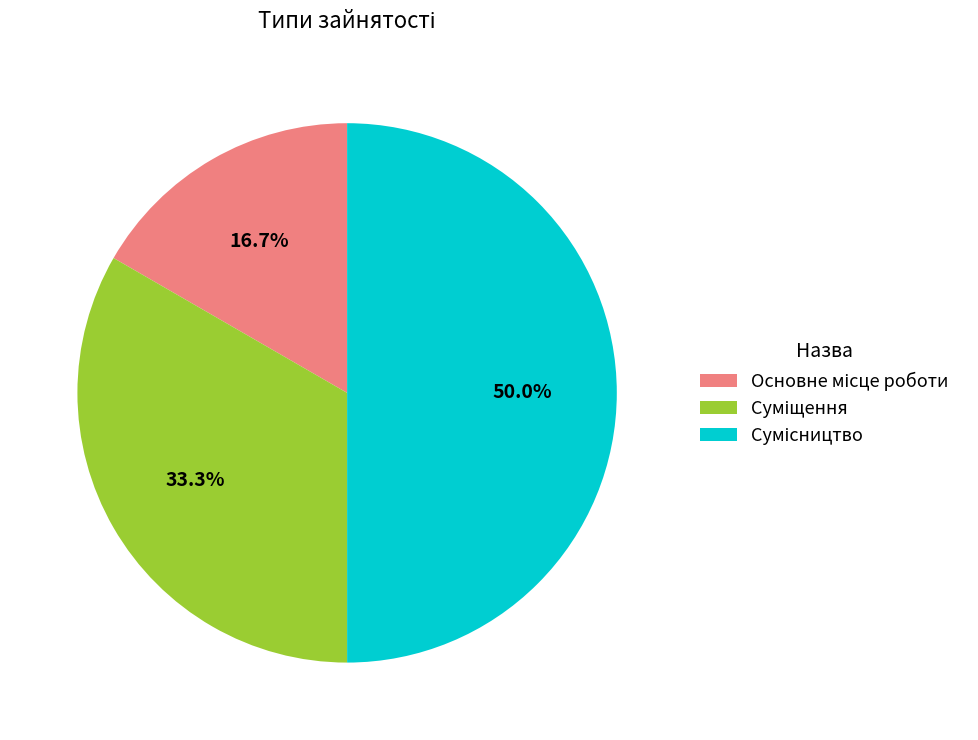

To the nearest percent, what portion does Сумісництво represent?

50%